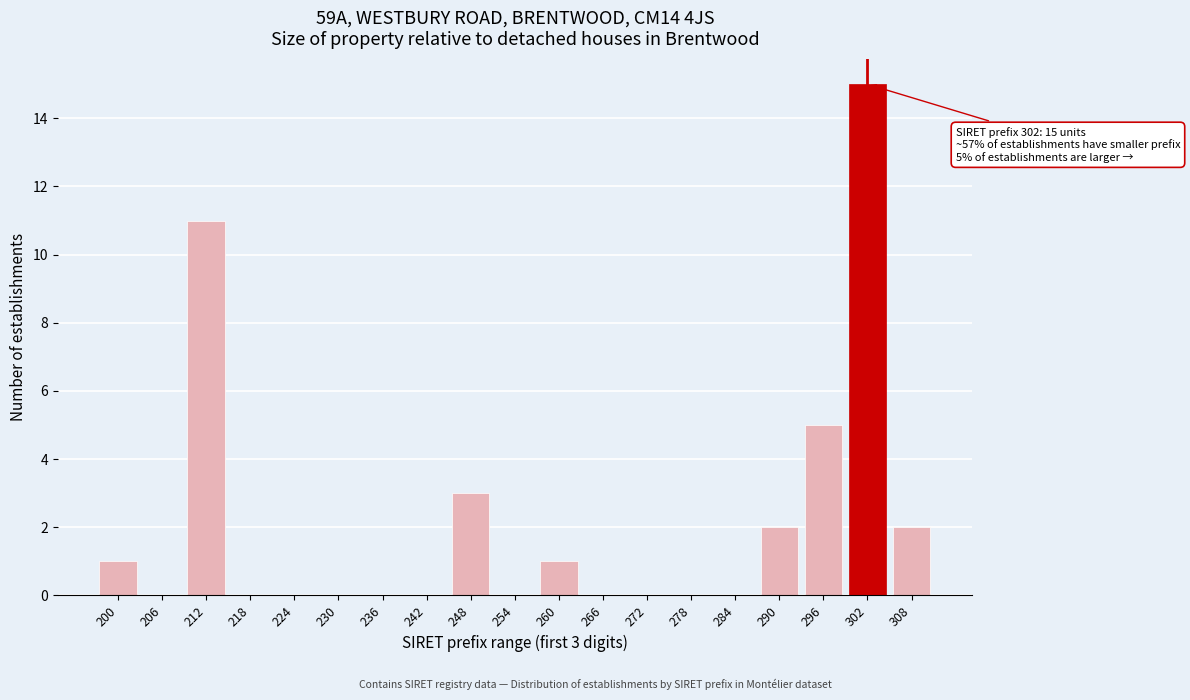

Reading right to left, extract all data points from this chart.

308=2	302=15	296=5	290=2	284=0	278=0	272=0	266=0	260=1	254=0	248=3	242=0	236=0	230=0	224=0	218=0	212=11	206=0	200=1